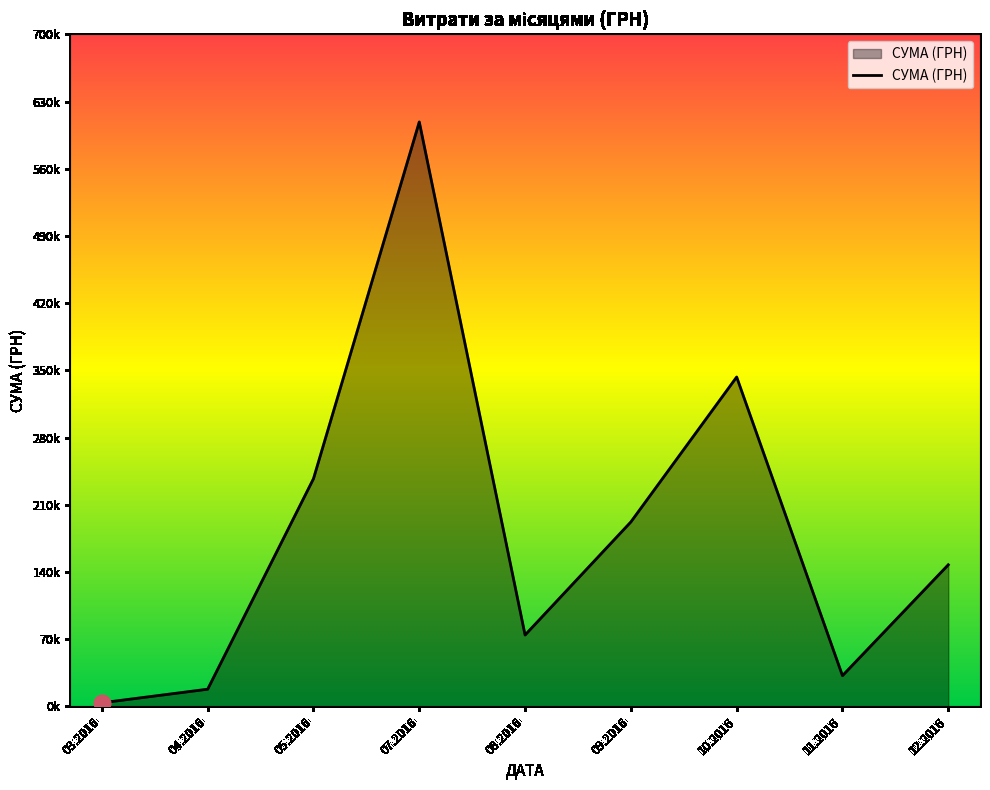

What is the sum of all values?

1656703.7